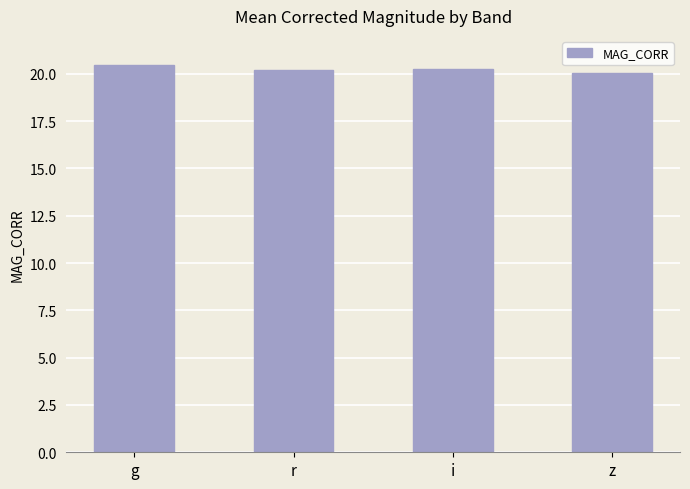

What is the sum of all values?

81.0